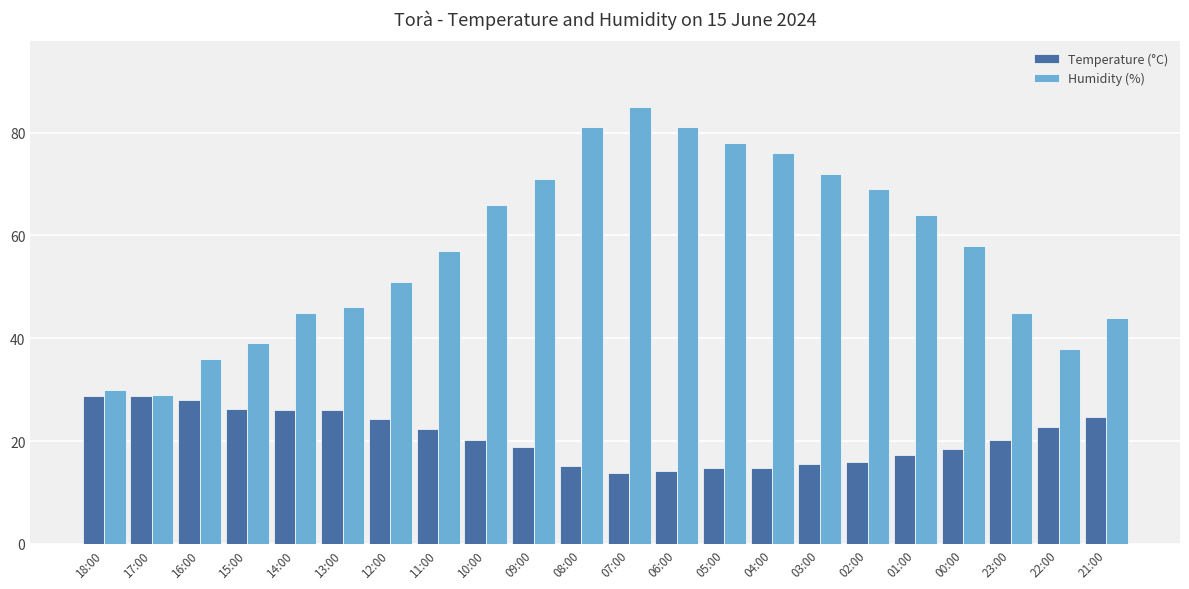

List the series in order of their overall mean, lowest first.

Temperature (°C), Humidity (%)